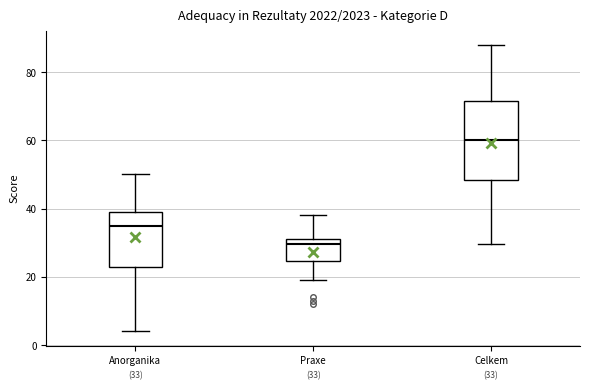

Which box has the highest median line?

Celkem